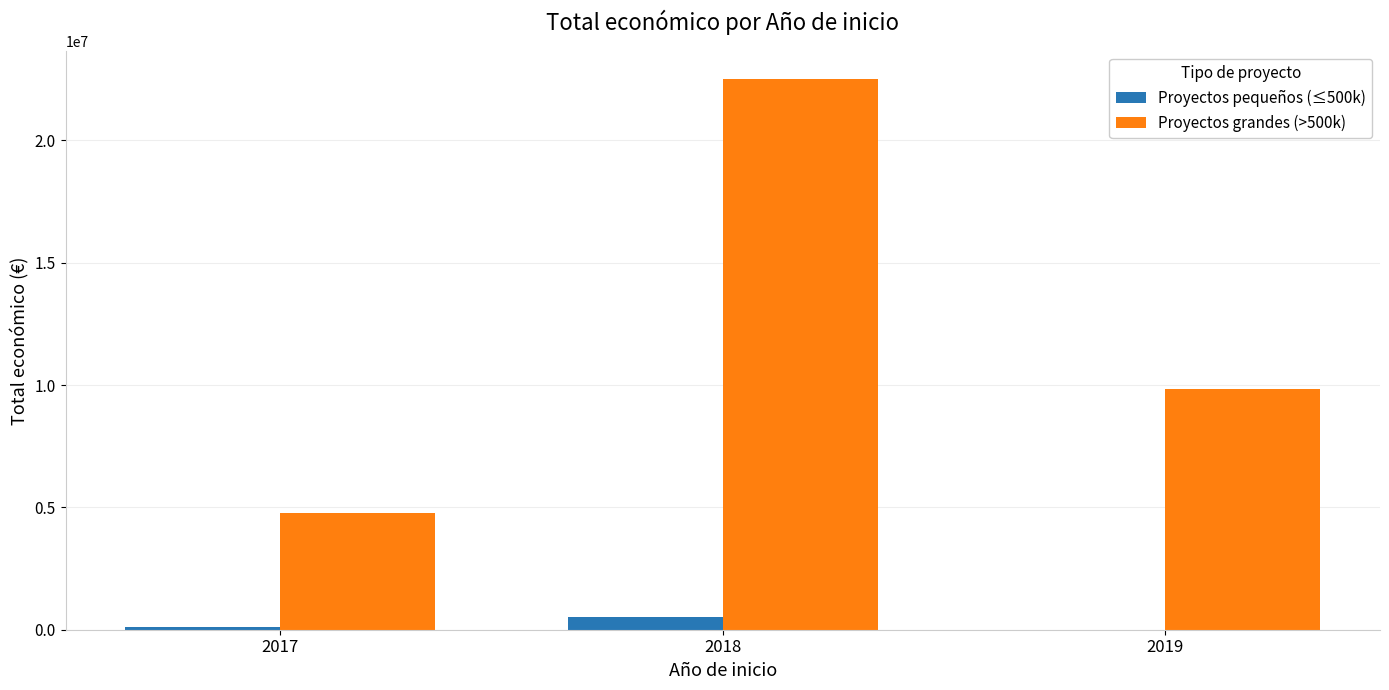

Which series has the largest total across all categories?

Proyectos grandes (>500k)